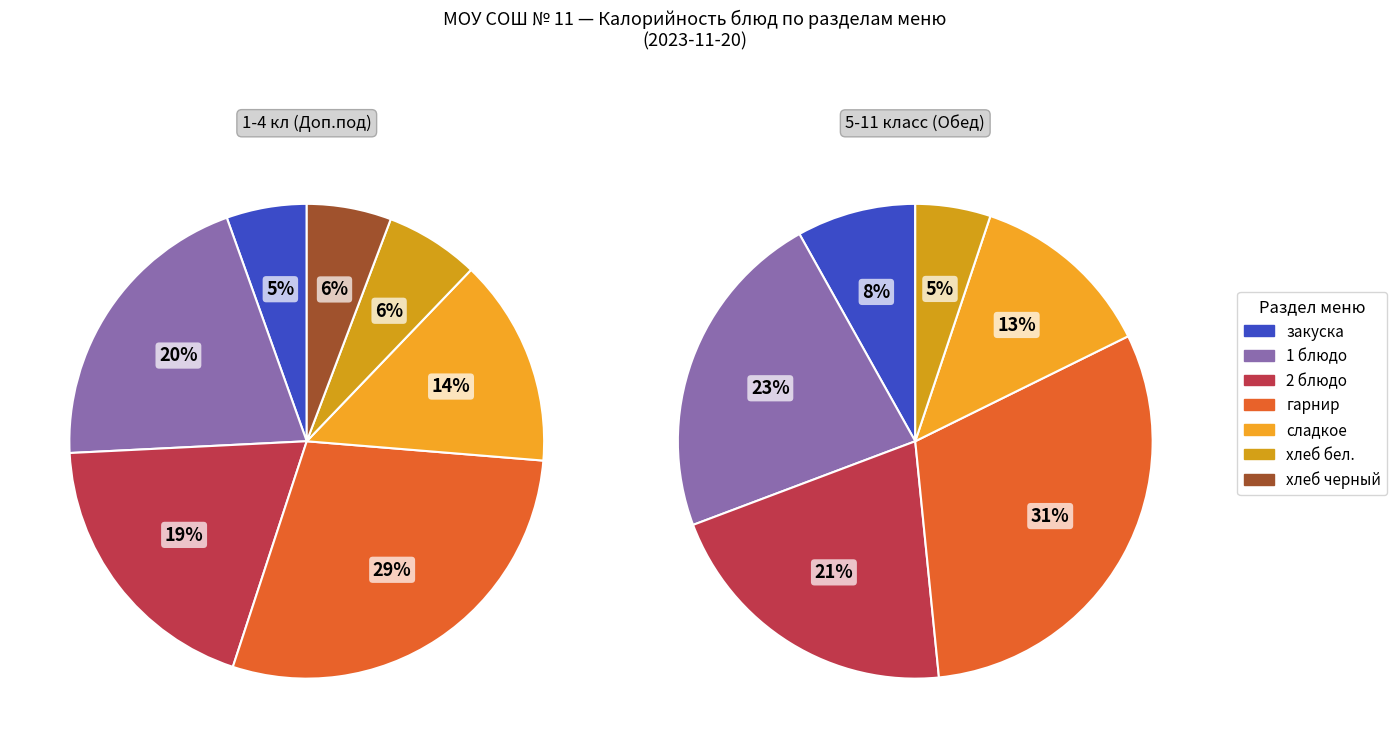

The хлеб slice represents 6% of the pie. True or false?

True